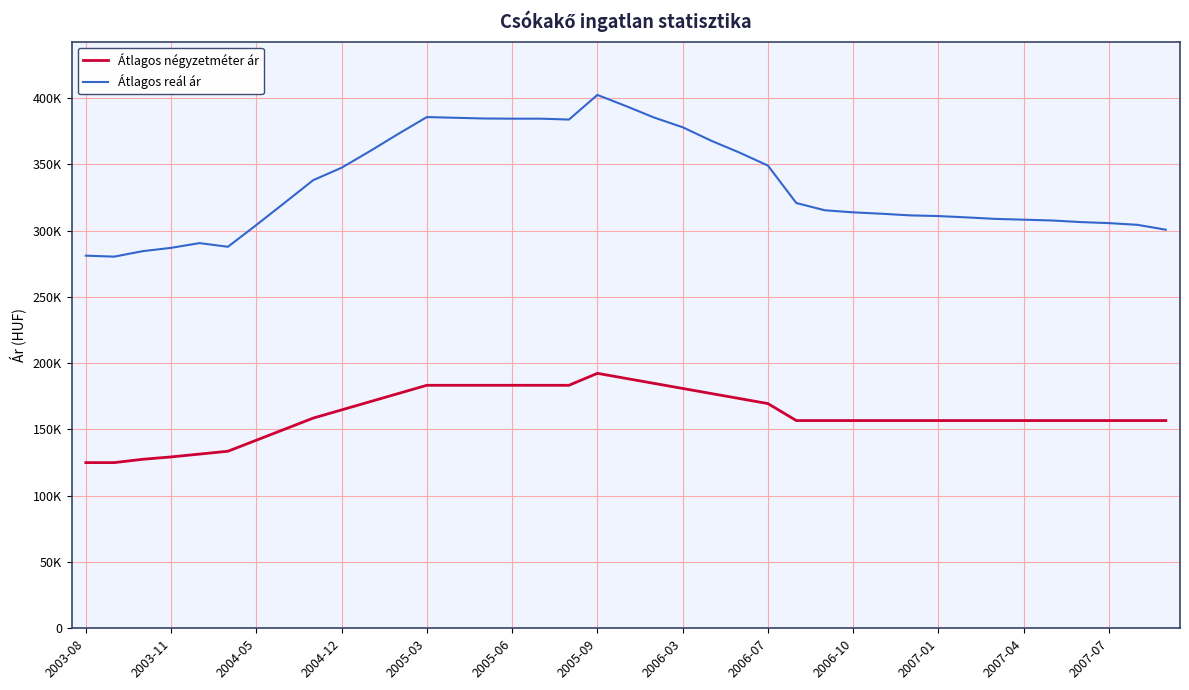

What is the highest value of the Átlagos reál ár series?

402393